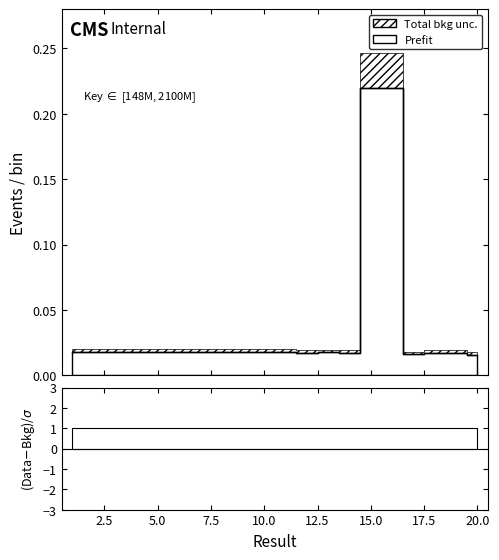

How many lines are shown in the chart?

1